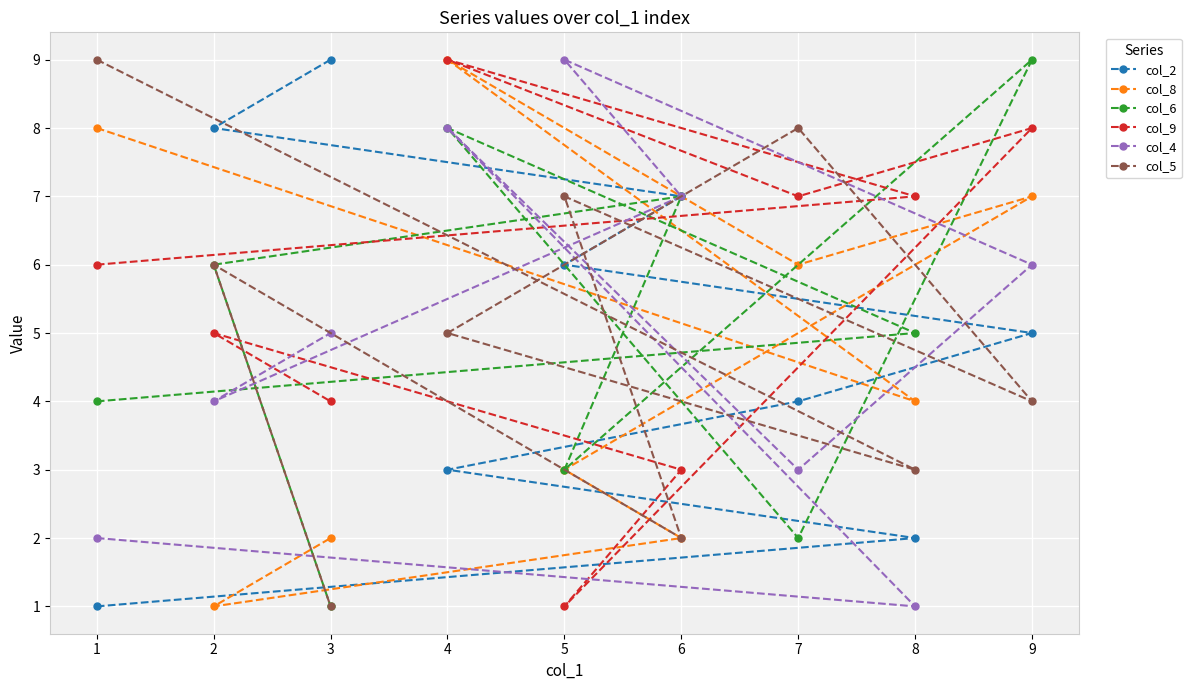

What is the value of the col_9 point at the 1st from the left?

6